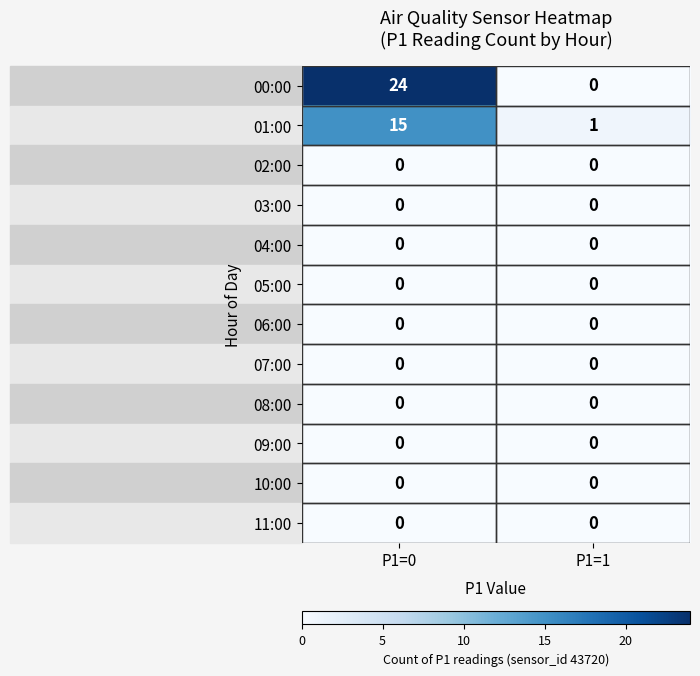

List the labels in order of 00:00 value, smallest first.

P1=1, P1=0